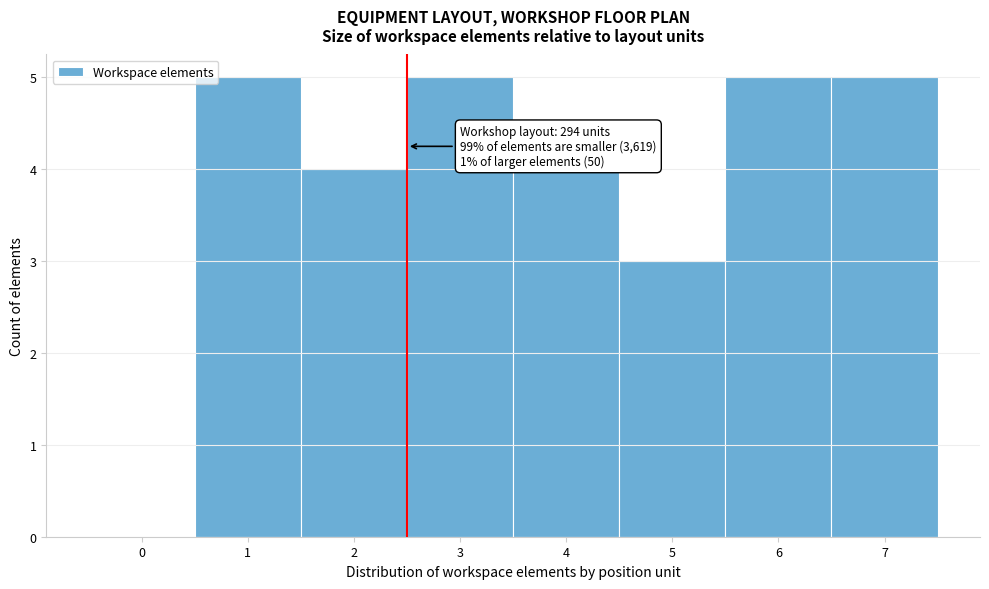

Reading left to right, extract all data points from this chart.

0=0	1=5	2=4	3=5	4=4	5=3	6=5	7=5